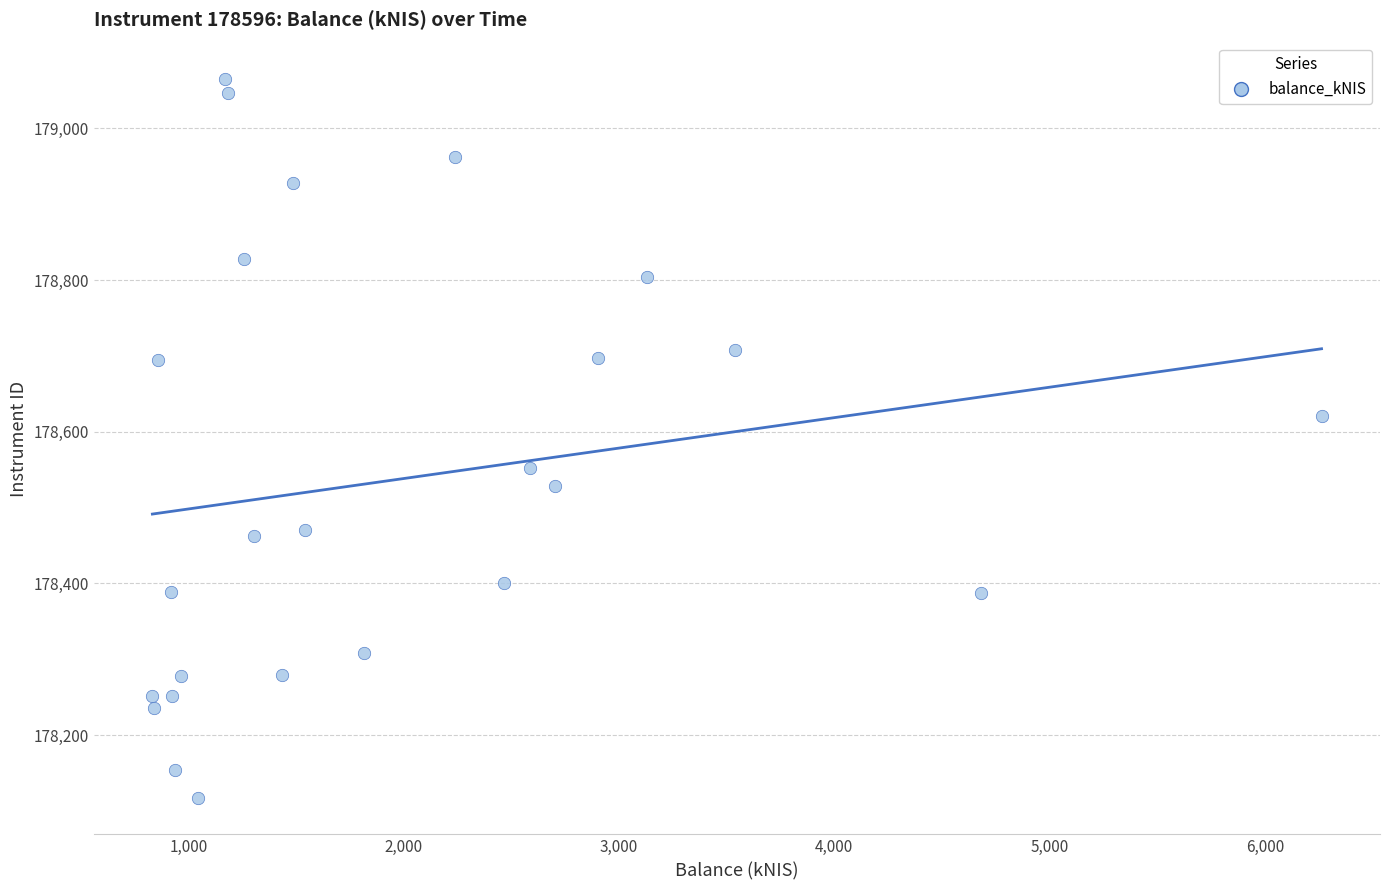

What is the range of X values (max minus min)?

5429.1